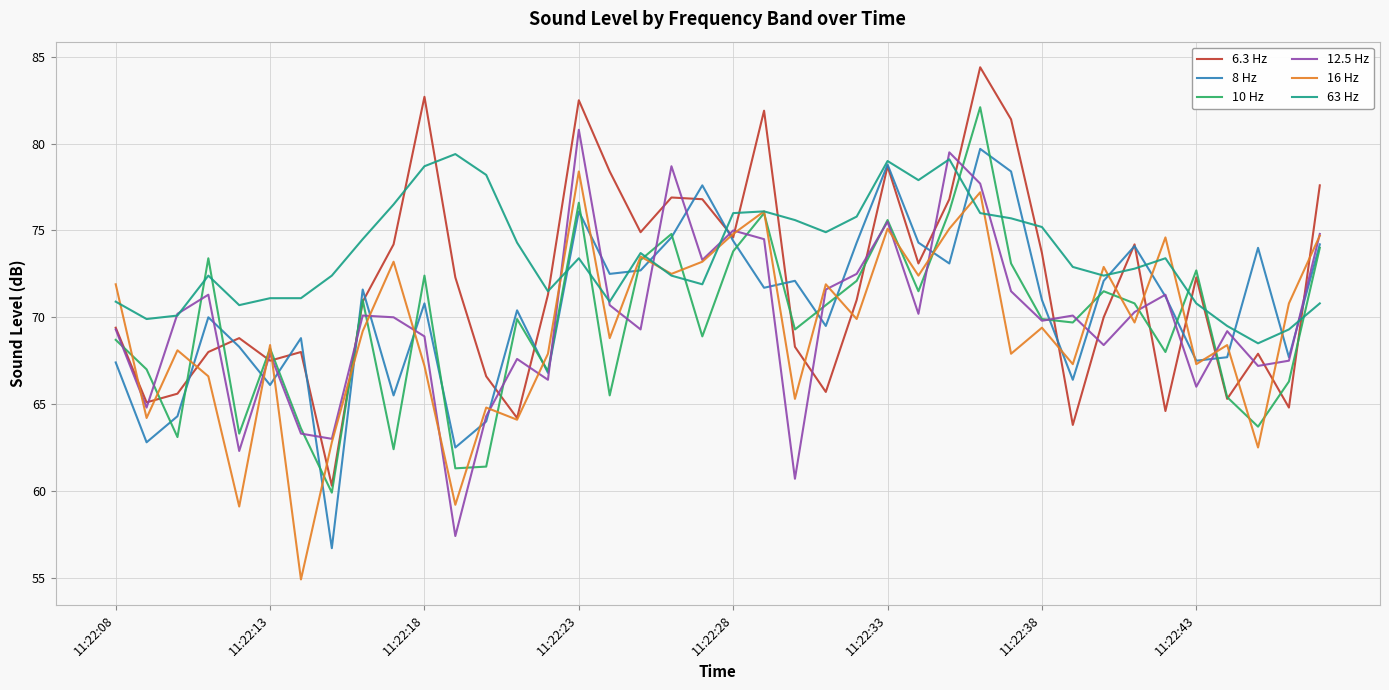

What is the lowest value of the 10 Hz series?

59.9